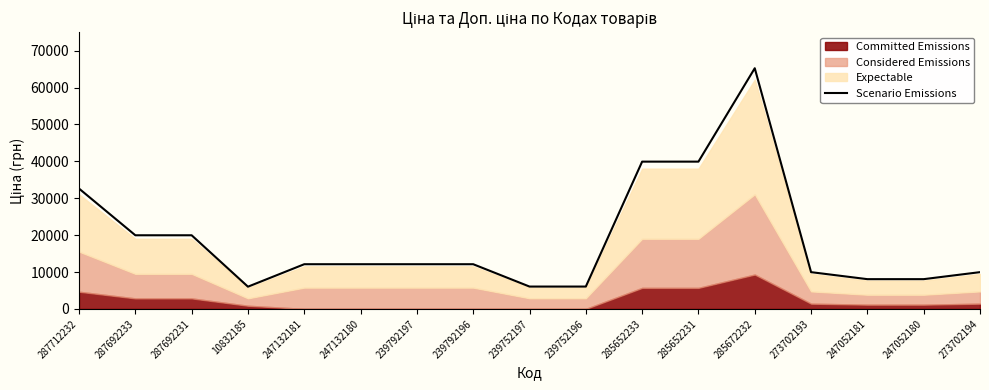

What is the sum of the values at 247052181 and 247132180?

20178.8